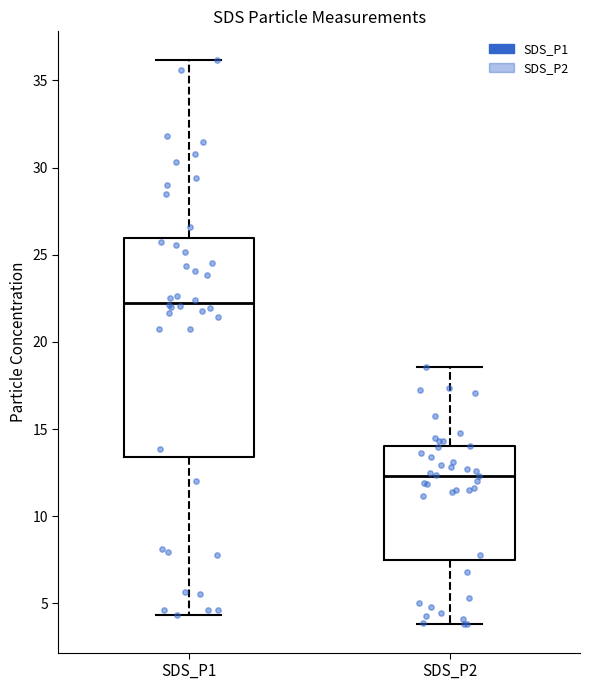

Which box has the lowest median line?

SDS_P2